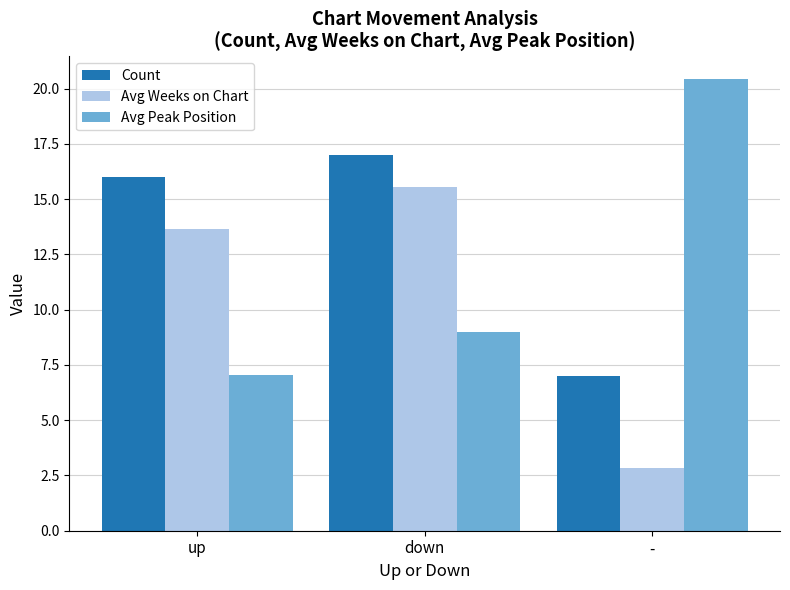

What are all the series names shown in the legend?

Count, Avg Weeks on Chart, Avg Peak Position